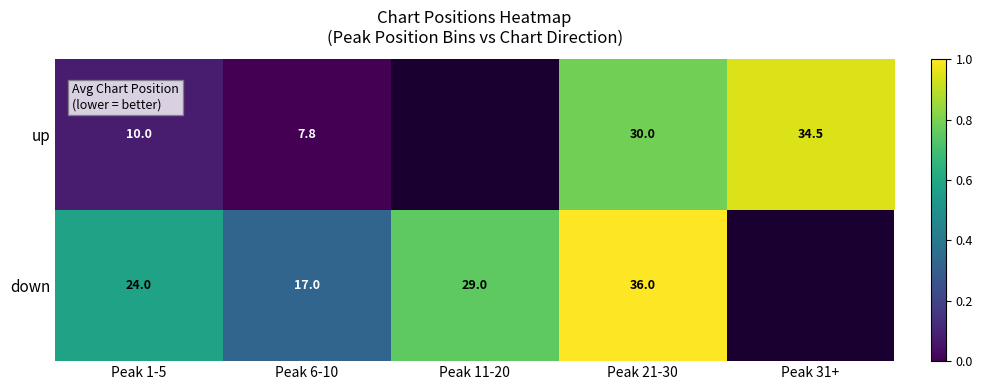

Rank the series at Peak 21-30 from lowest to highest value.

up, down